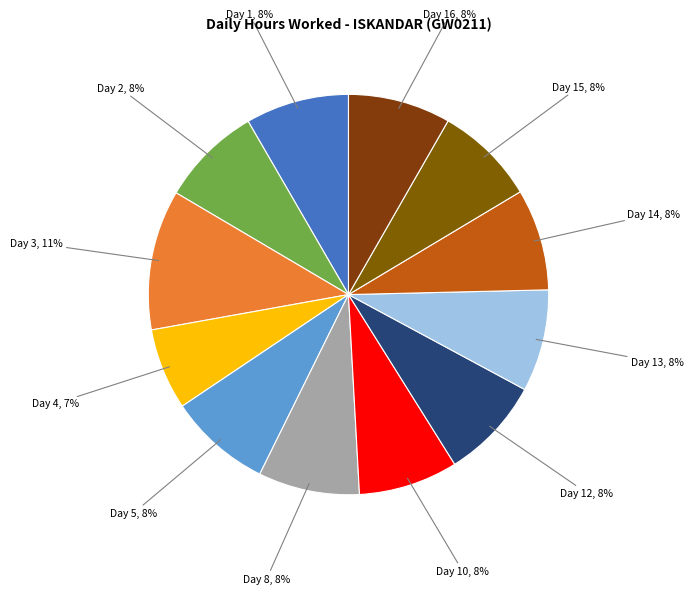

Which slice is the largest?

Day 3